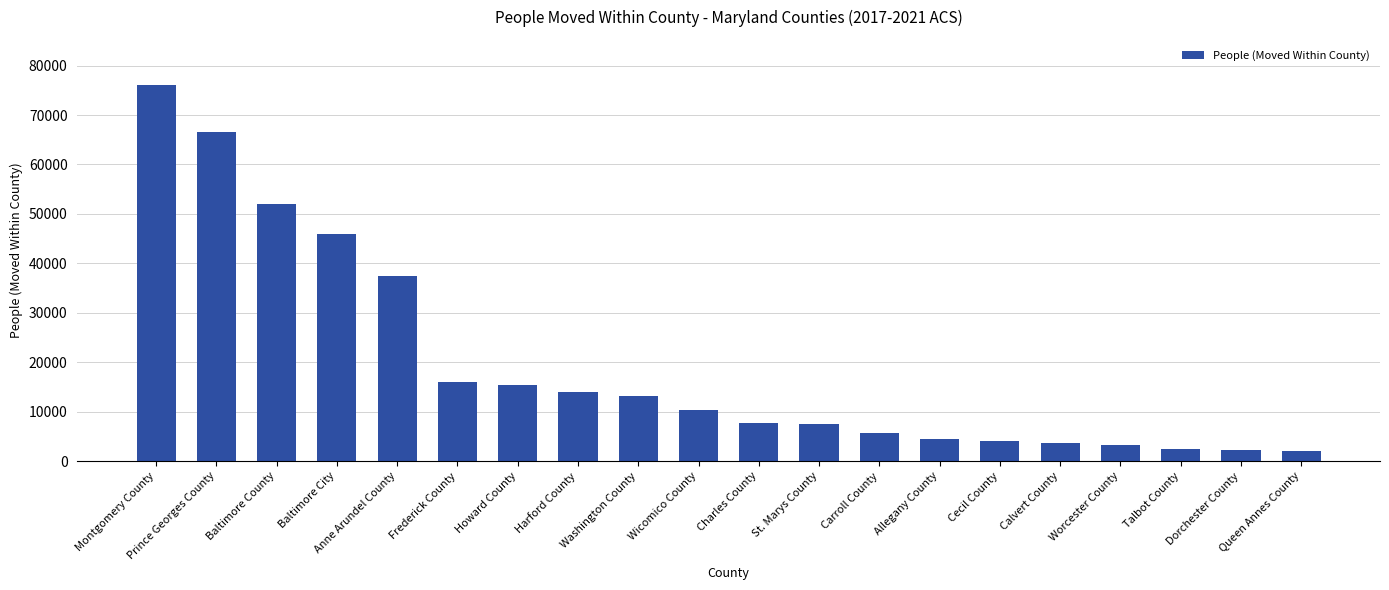

What is the difference between the maximum and minimum values?

74035